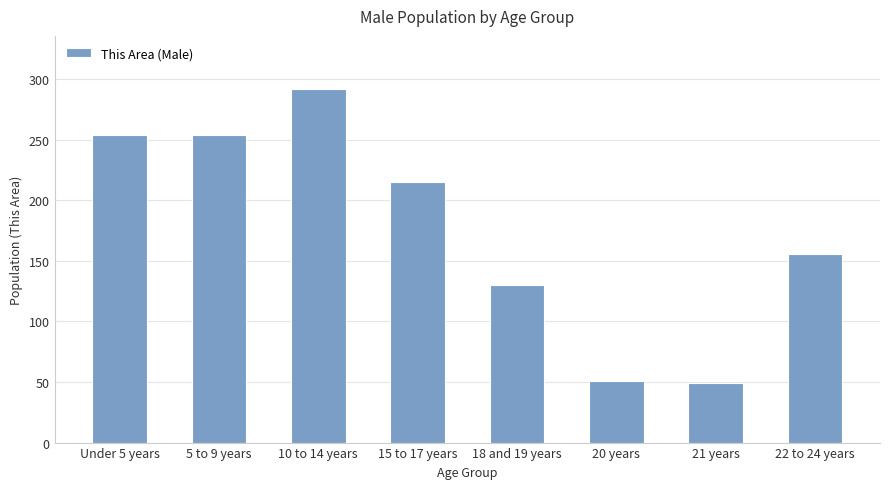

The value at 15 to 17 years is 116. True or false?

False